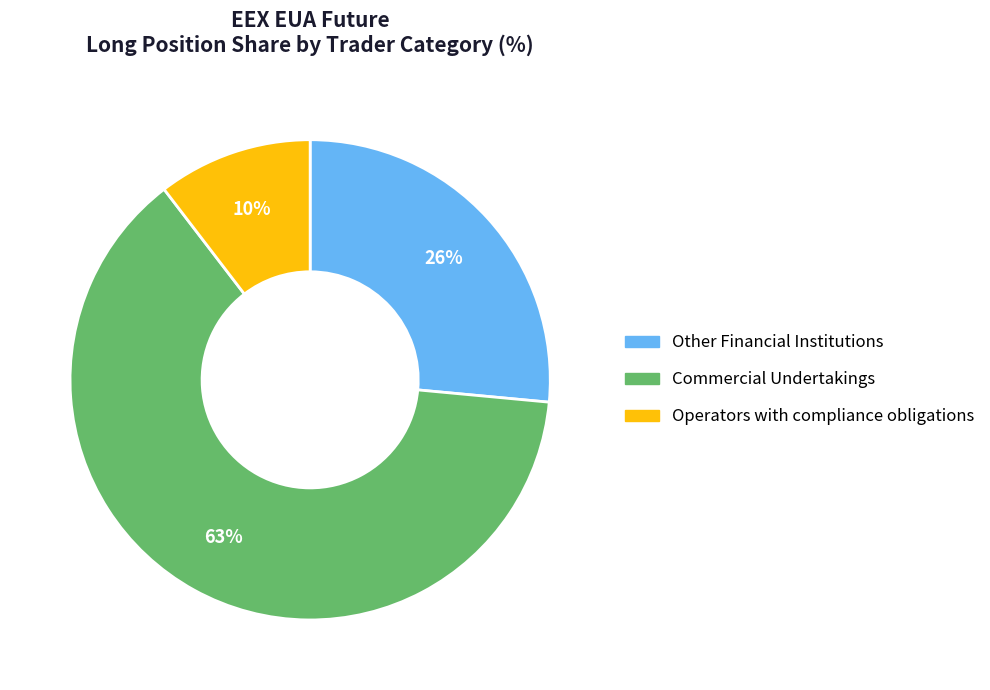

To the nearest percent, what is the average slice percentage?

33%